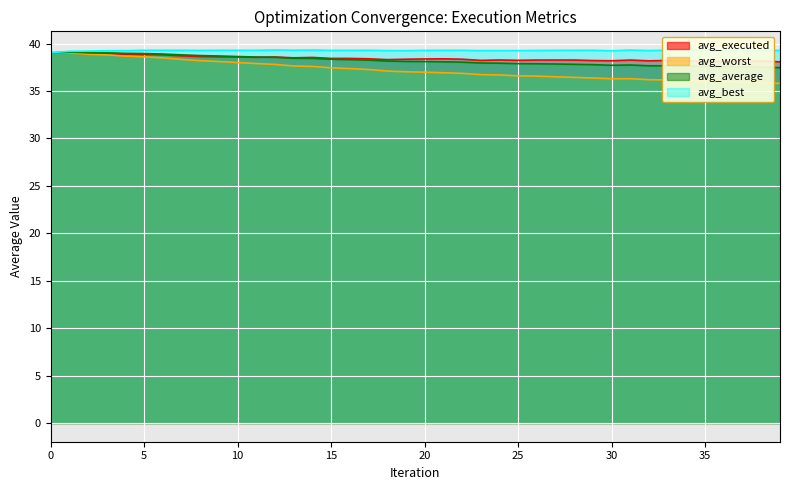

What is the value of the avg_best point at the 24th from the left?

39.2